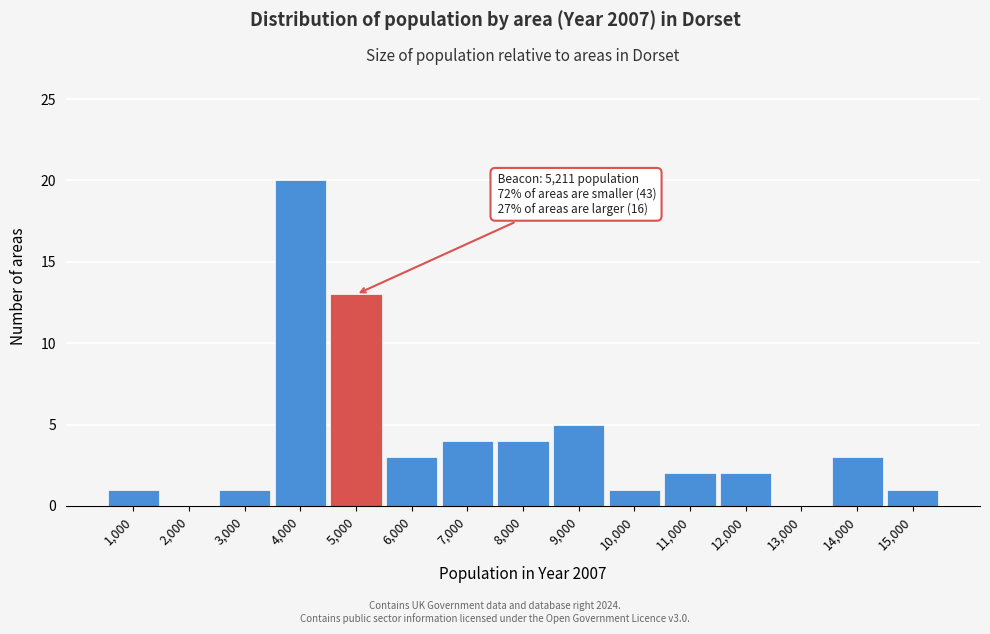

Reading left to right, what are all the values shown in this chart?

1,000=1	2,000=0	3,000=1	4,000=20	5,000=13	6,000=3	7,000=4	8,000=4	9,000=5	10,000=1	11,000=2	12,000=2	13,000=0	14,000=3	15,000=1